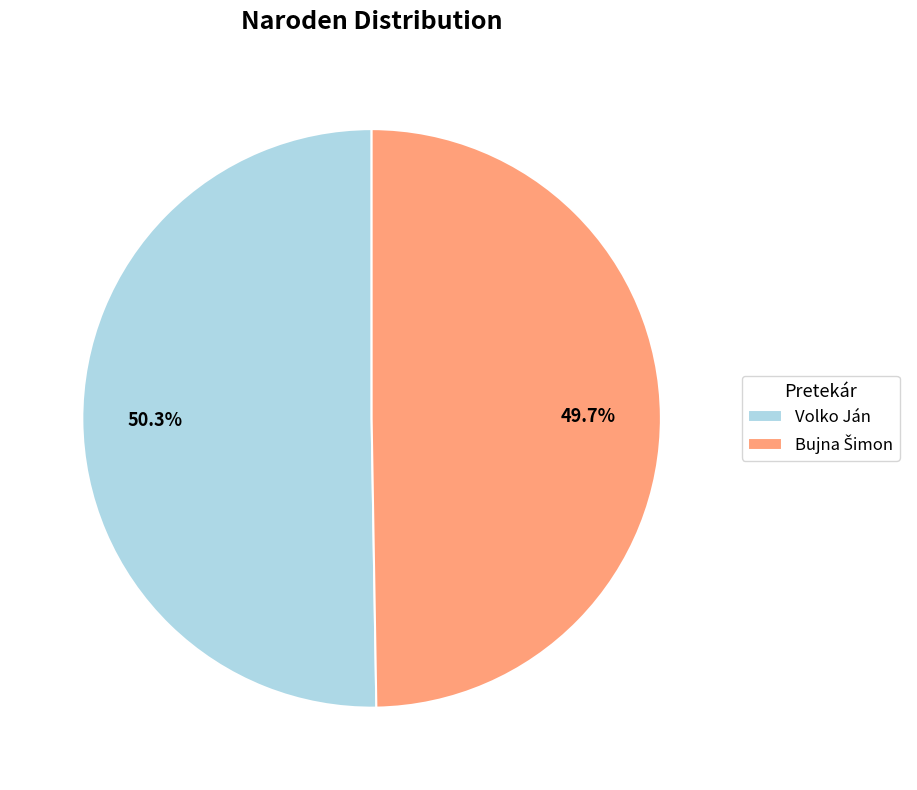

How much of the chart is everything except Volko Ján?

49.7%